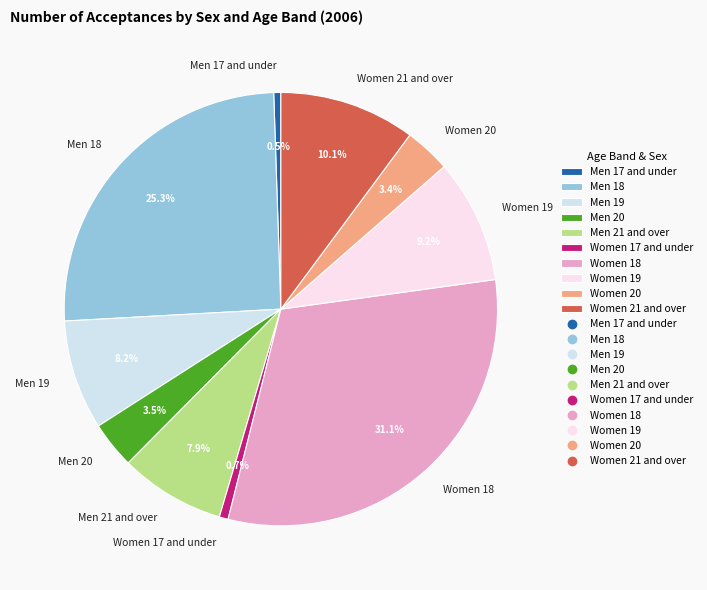

What percentage is the Women 17 and under slice, to the nearest percent?

1%